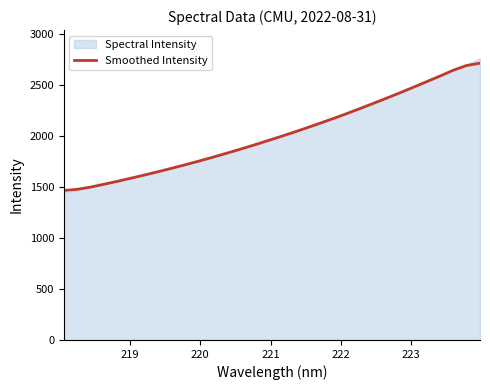

What is the maximum value for Smoothed Intensity?

2716.3